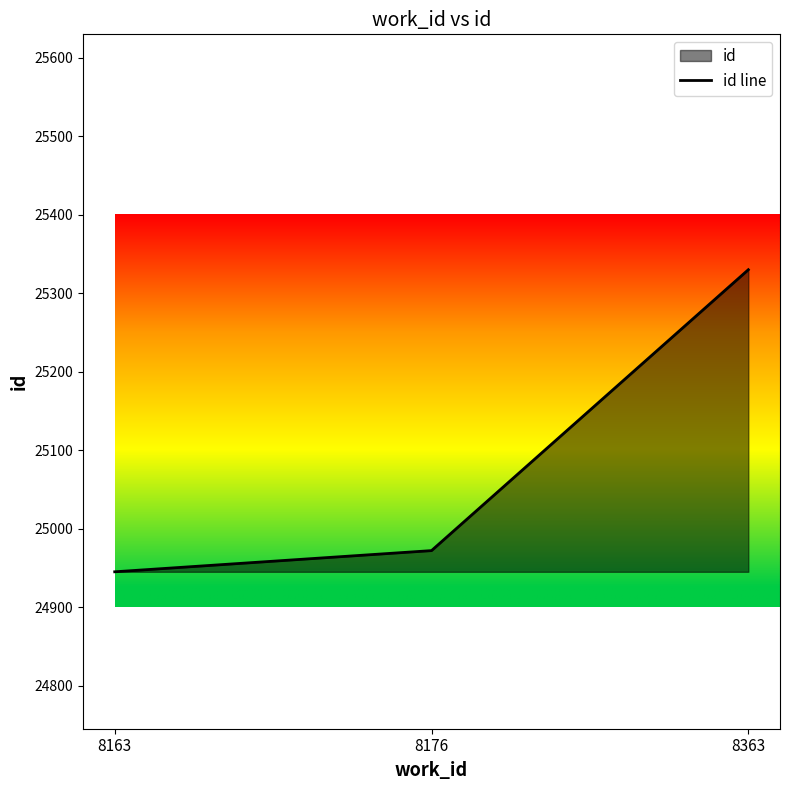

The value at 8176 is 15217. True or false?

False